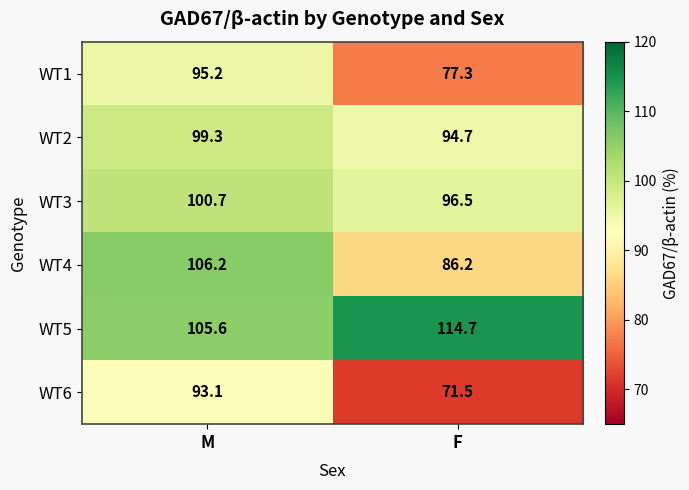

Is it true that WT5 equals 114.7 at F?

True